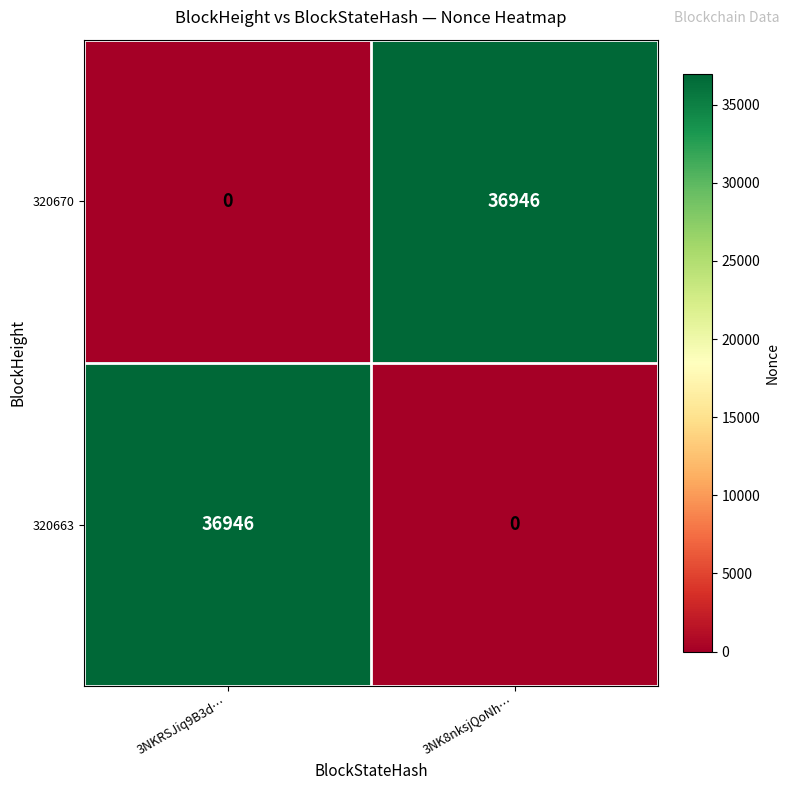

What is the average value of the 320670 series?

18473